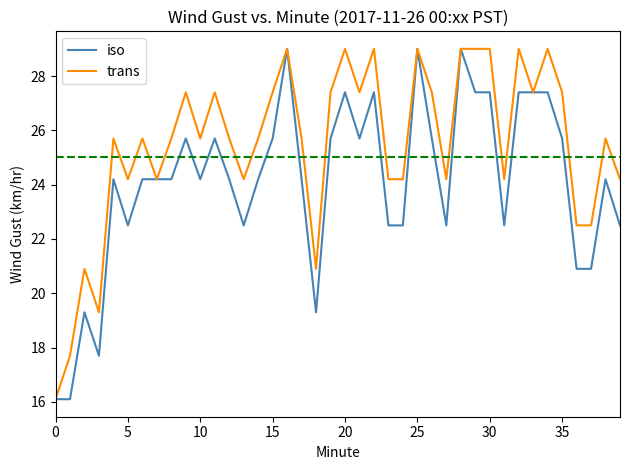

What is the minimum value shown in the chart?

16.1